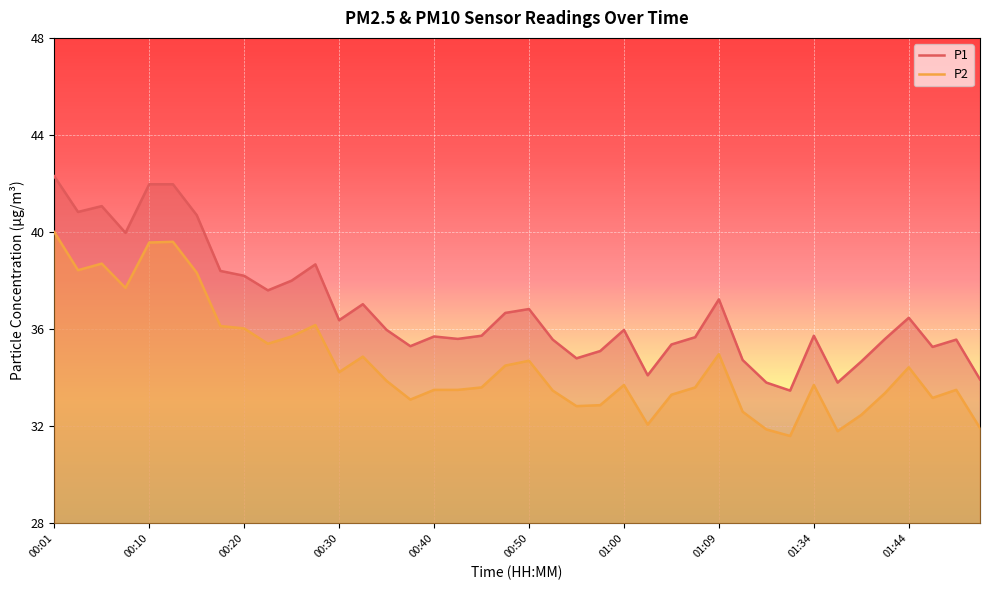

Count the number of categories in the chart.

40